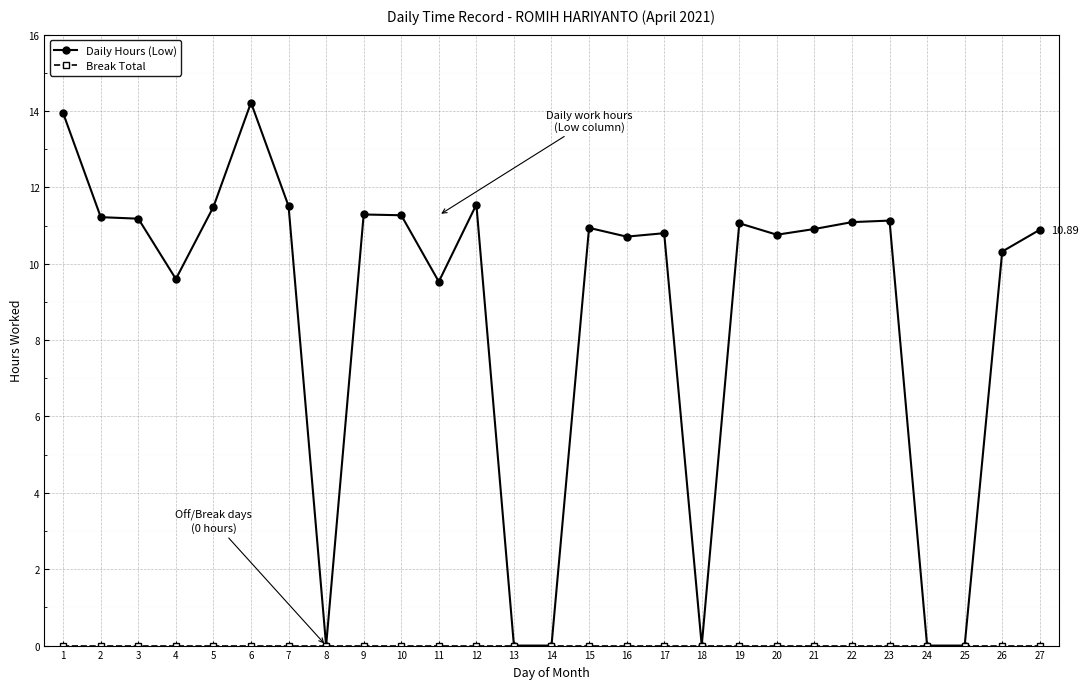

Which series has the largest total across all categories?

Daily Hours (Low)